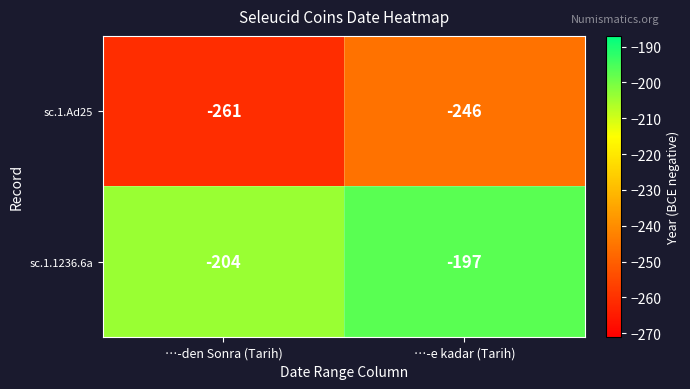

The sc.1.Ad25 series shows -261 at …-den Sonra (Tarih). True or false?

True